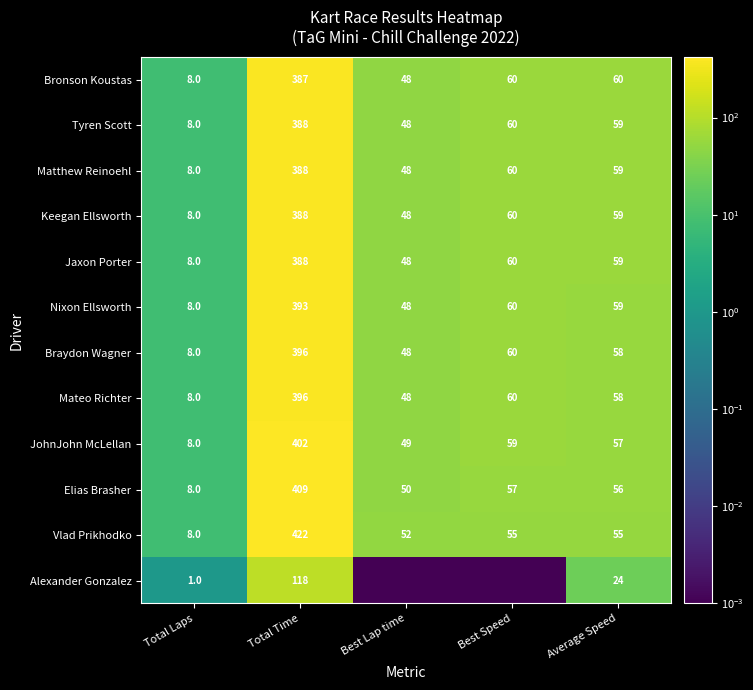

At which label does Braydon Wagner reach its minimum?

Total Laps